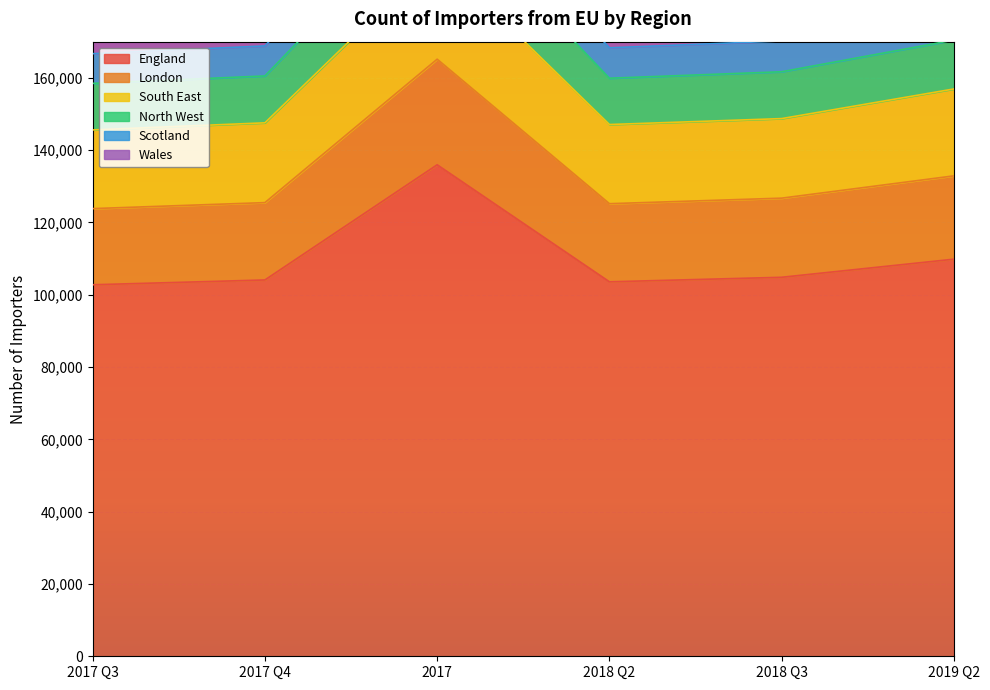

What is the highest value of the England series?

135944